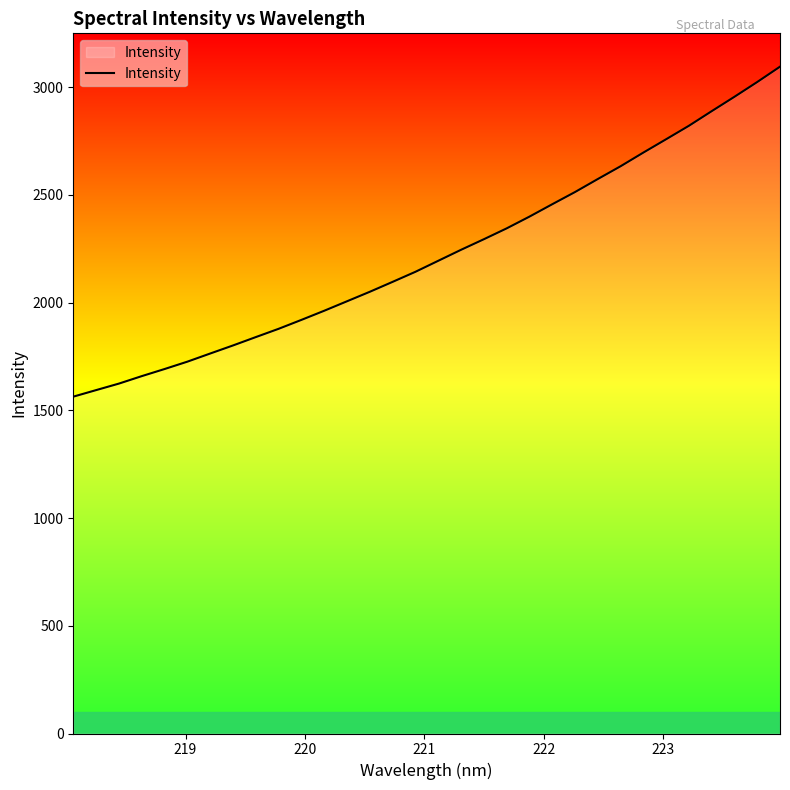

What is the minimum value shown in the chart?

1563.3